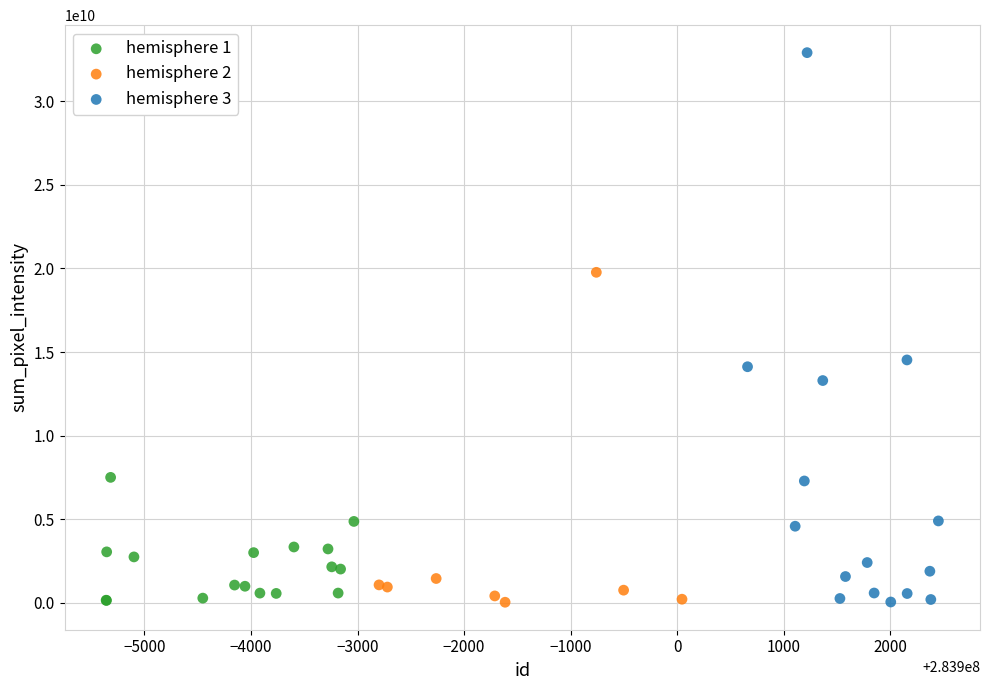

Which series contains the highest Y value?

hemisphere 3